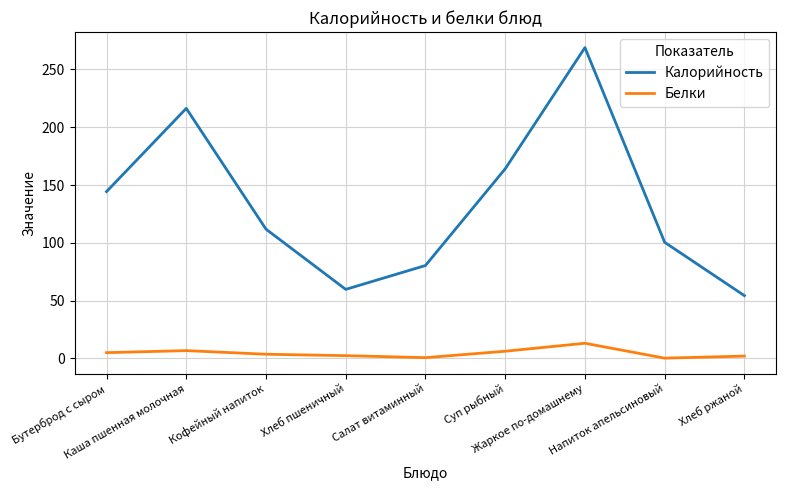

Is this an area chart (filled region under the line)?

No